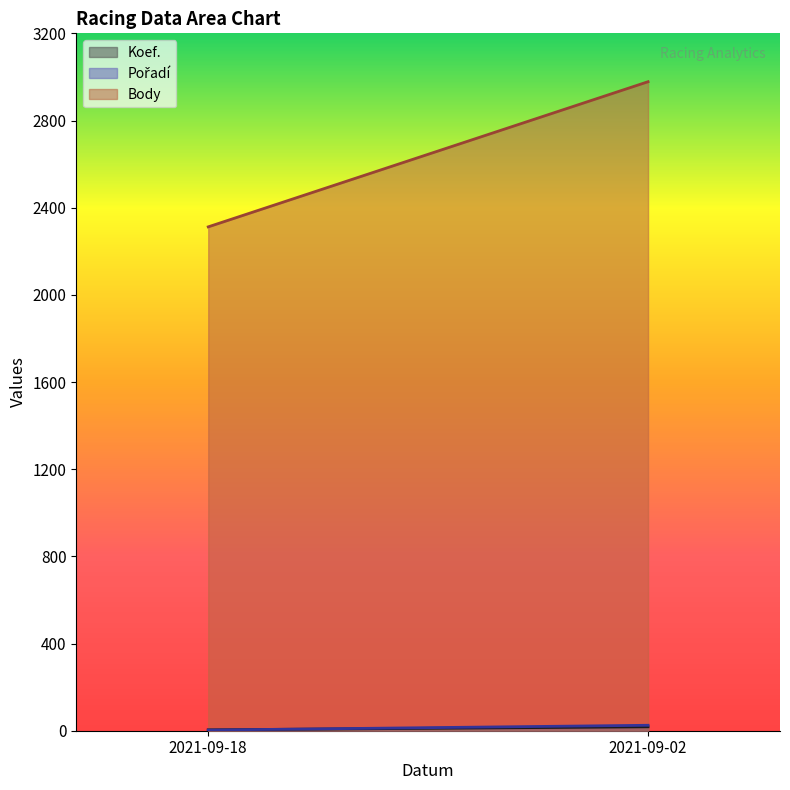

Count the number of data series in this chart.

3